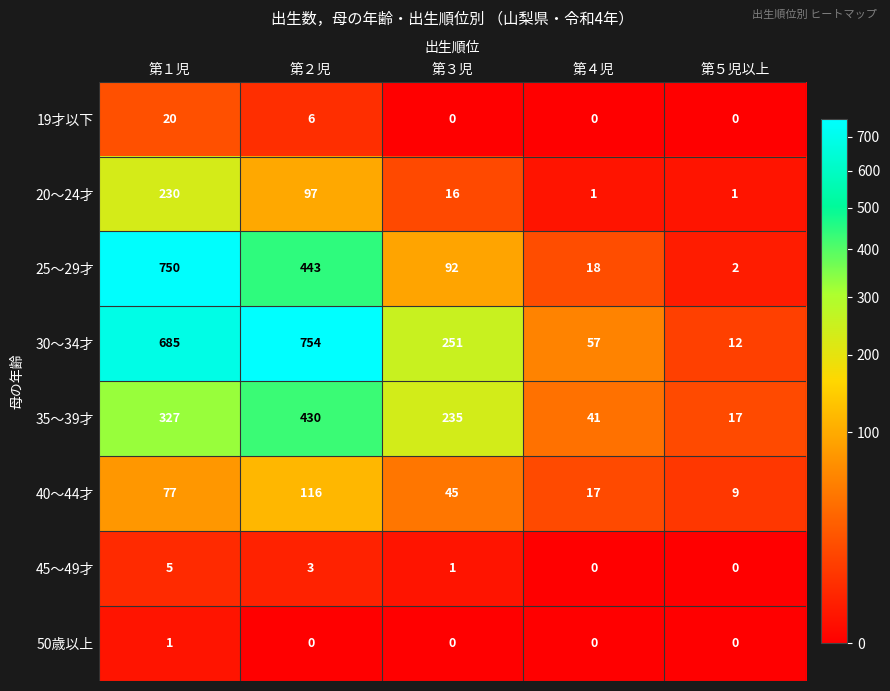

At which category is the sum across all series the highest?

第１児